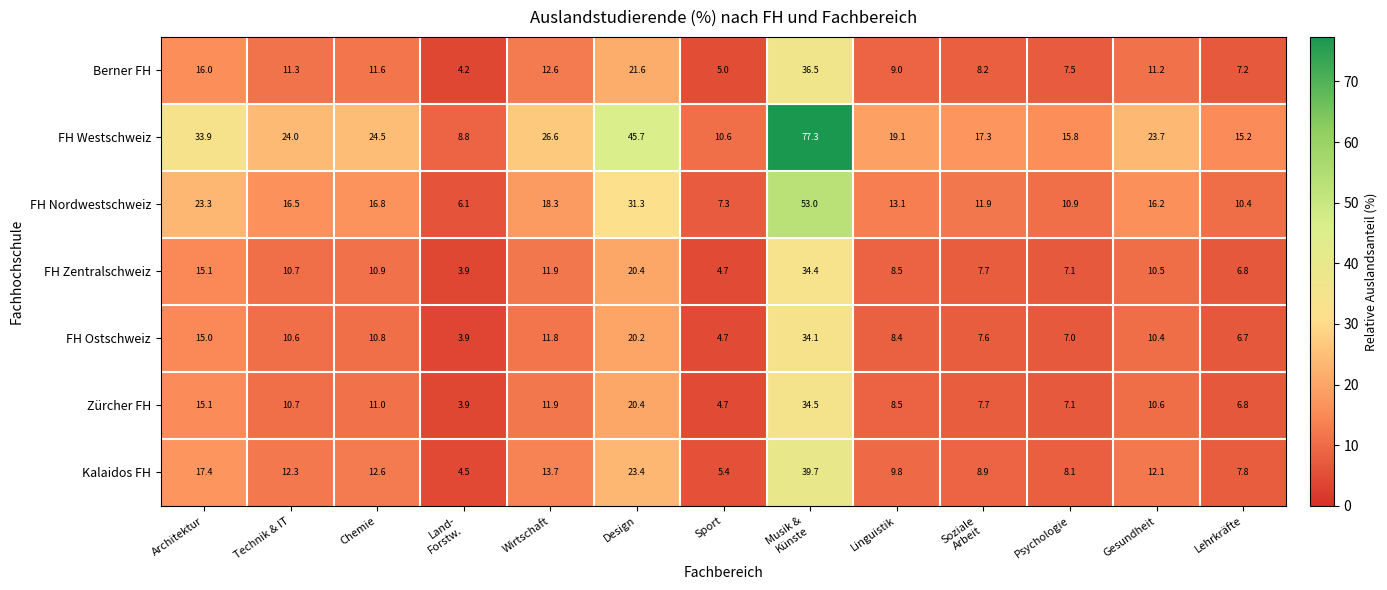

Which series has the largest total across all categories?

FH Westschweiz